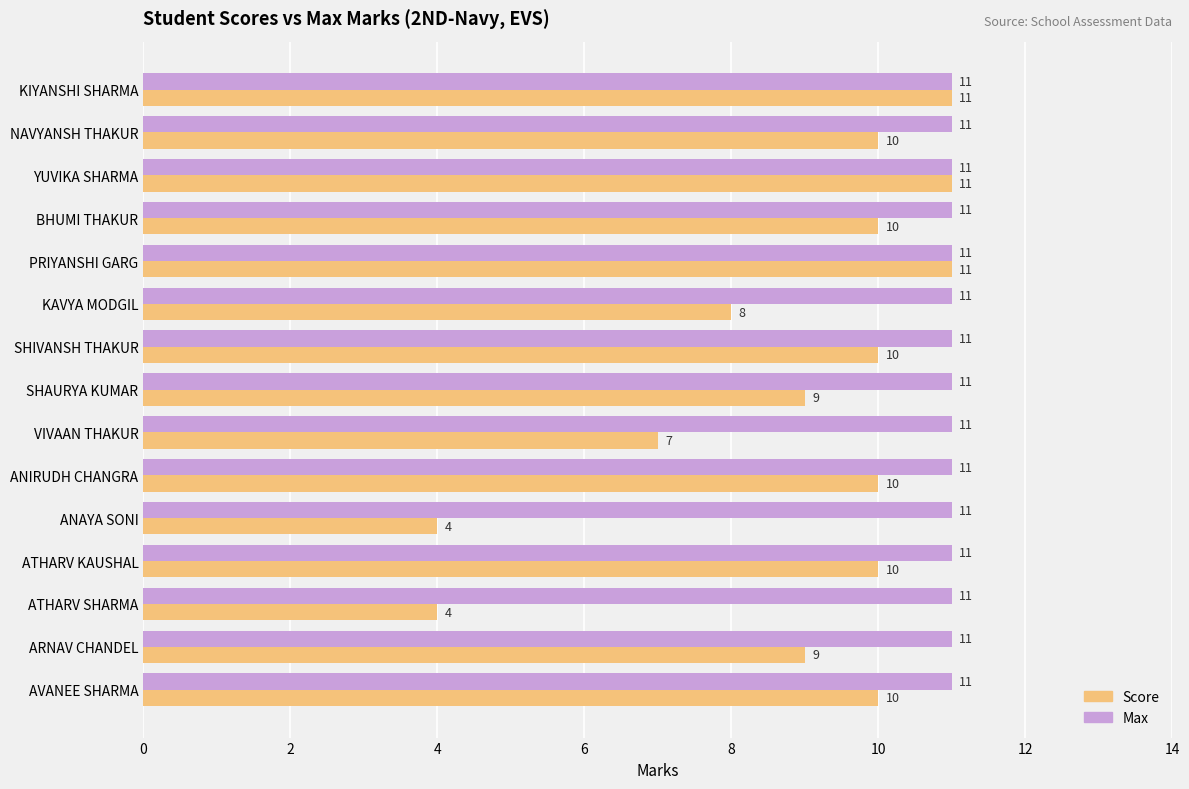

The value of Score at VIVAAN THAKUR is 7. True or false?

True